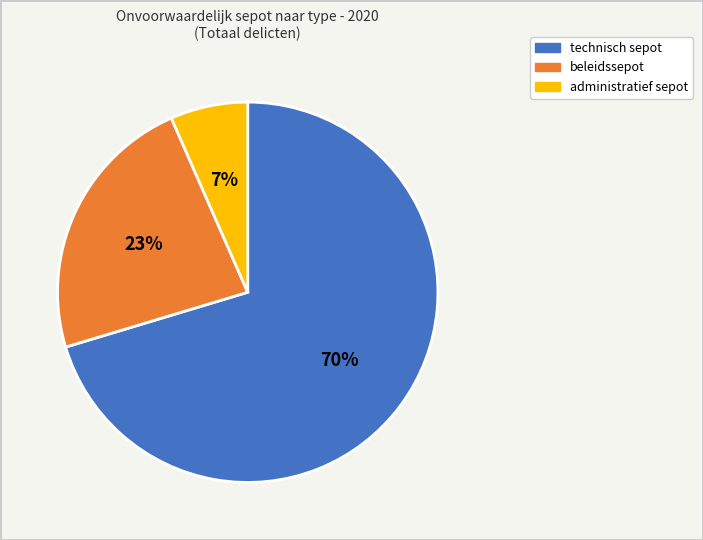

Does any single category account for the majority?

Yes